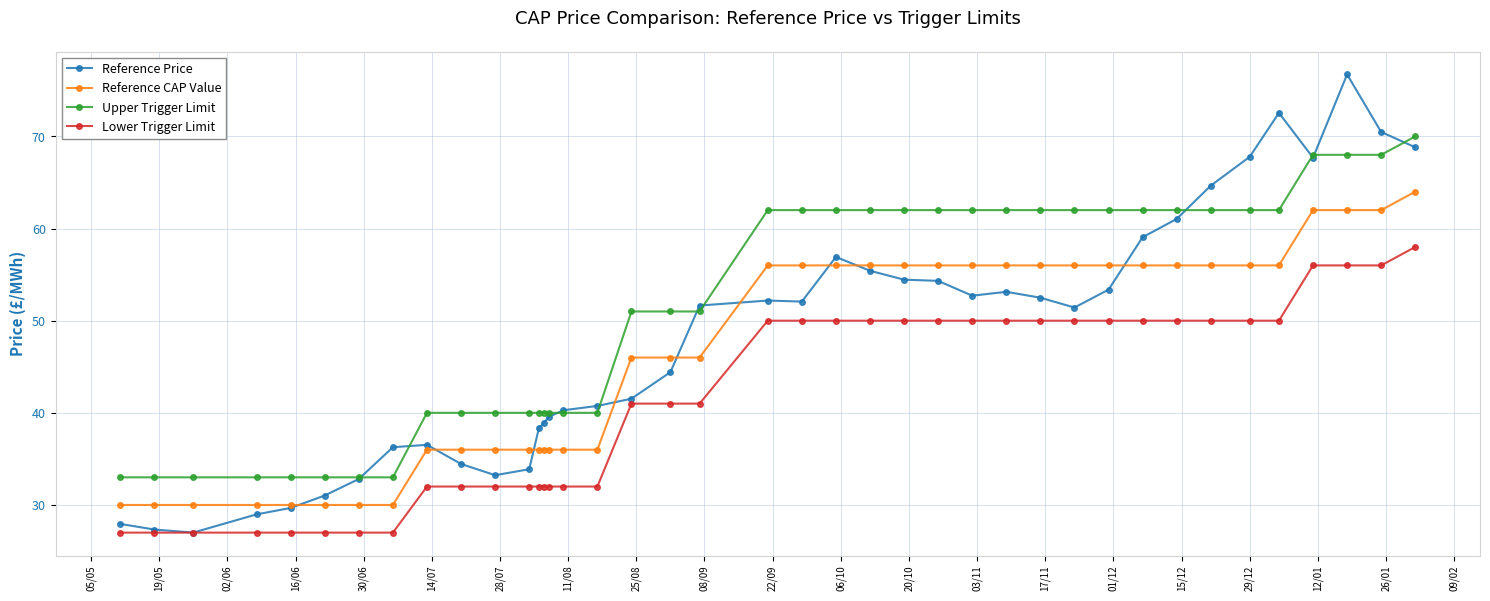

True or false: Lower Trigger Limit and Upper Trigger Limit cross at least once.

False